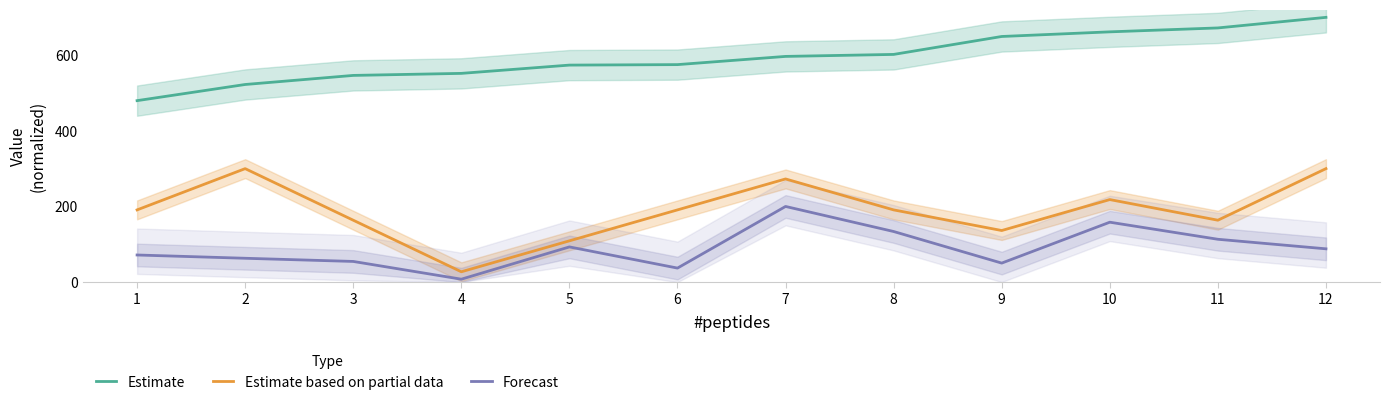

What are all the series names shown in the legend?

Estimate, Estimate based on partial data, Forecast